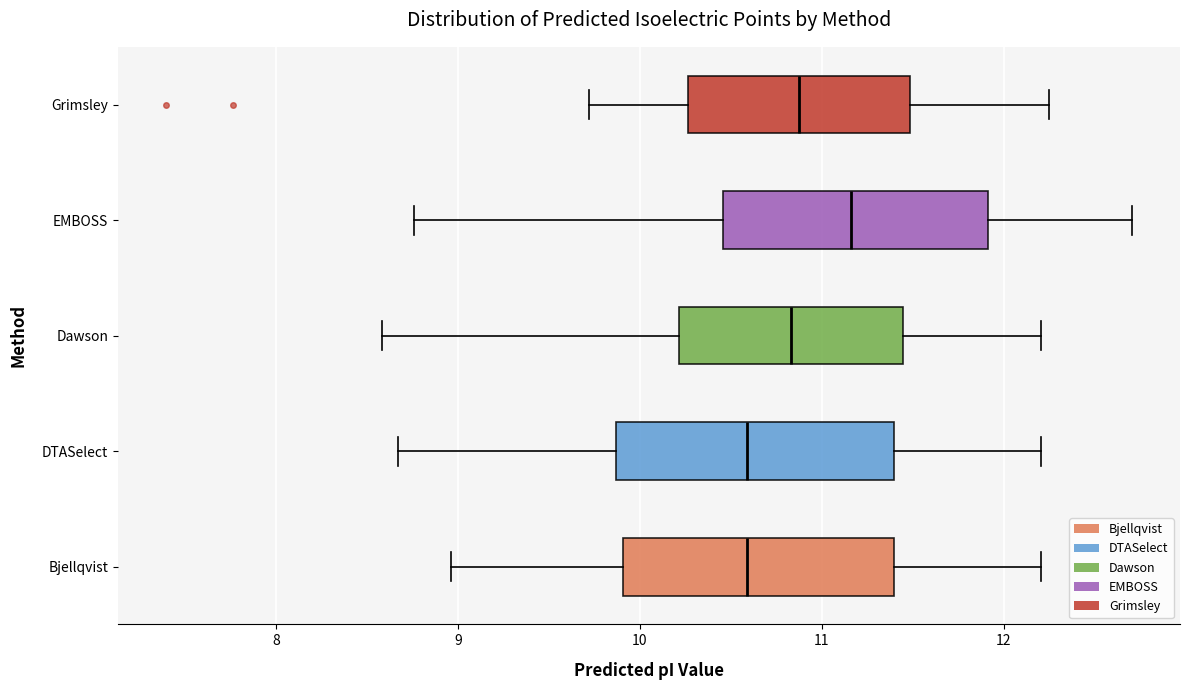

Reading bottom to top, transcribe this box plot: for each box, give where its median line is, the range the box spans, and where its two whiskers end, as read against the x-axis. The values are not printed on the chart, so give them approximately, as read against the axis.

Bjellqvist: median 10.6, box 9.9 to 11.4, whiskers 9.0 to 12.2
DTASelect: median 10.6, box 9.9 to 11.4, whiskers 8.7 to 12.2
Dawson: median 10.8, box 10.2 to 11.4, whiskers 8.6 to 12.2
EMBOSS: median 11.2, box 10.5 to 11.9, whiskers 8.8 to 12.7
Grimsley: median 10.9, box 10.3 to 11.5, whiskers 9.7 to 12.3